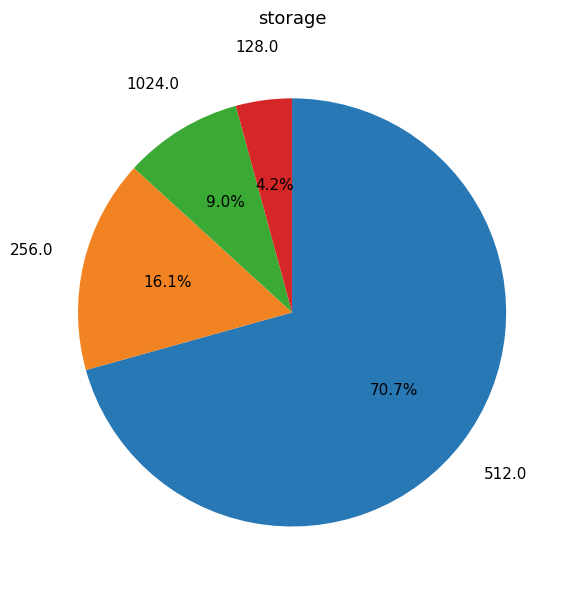

To the nearest percent, what is the difference between the largest and smallest slice percentages?

66%